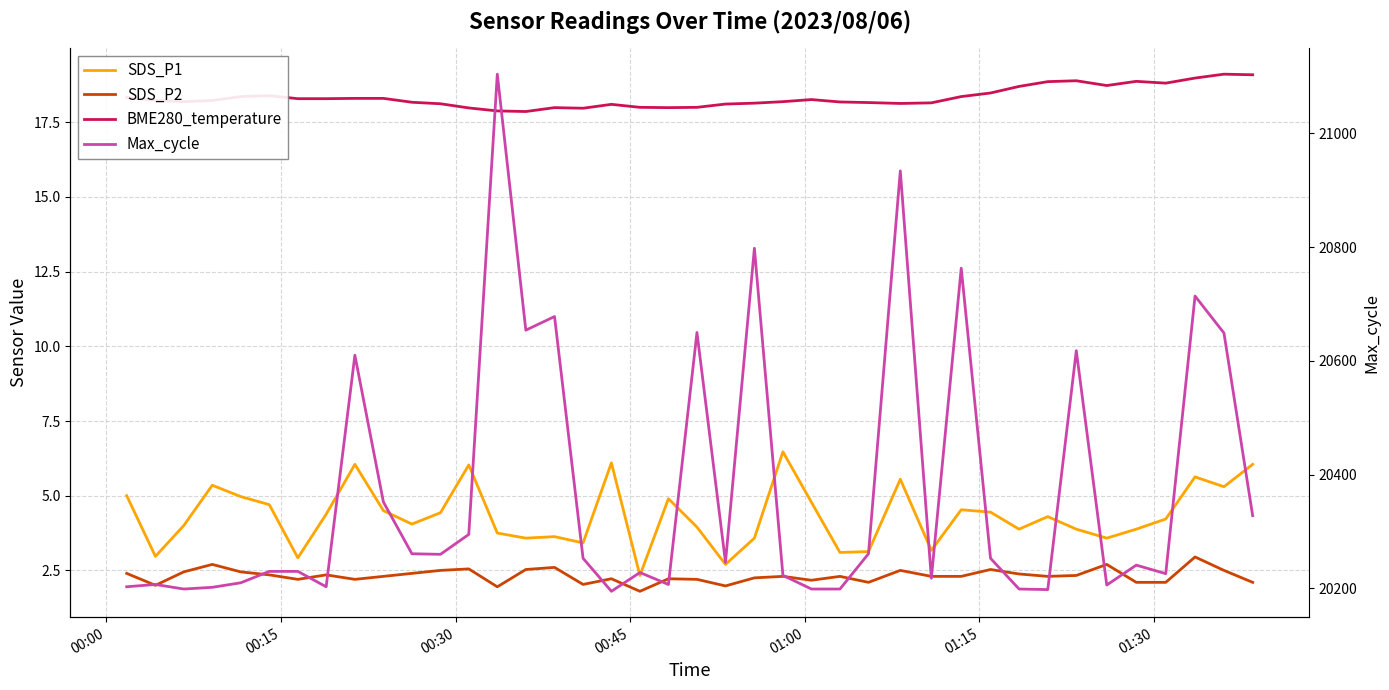

How many interior local valleys does the Max_cycle series have?

11